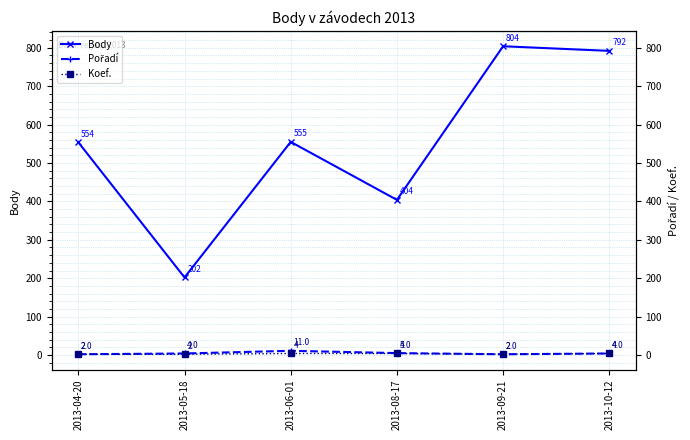

Rank the series at 2013-10-12 from highest to lowest value.

Body, Pořadí, Koef.